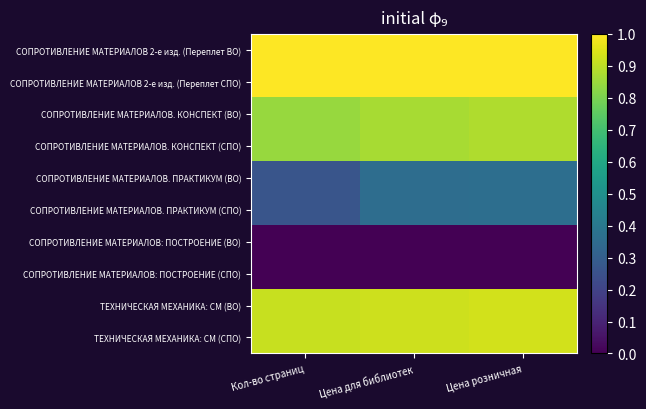

Which series has the largest range (max minus min)?

СОПРОТИВЛЕНИЕ МАТЕРИАЛОВ. ПРАКТИКУМ (ВО)